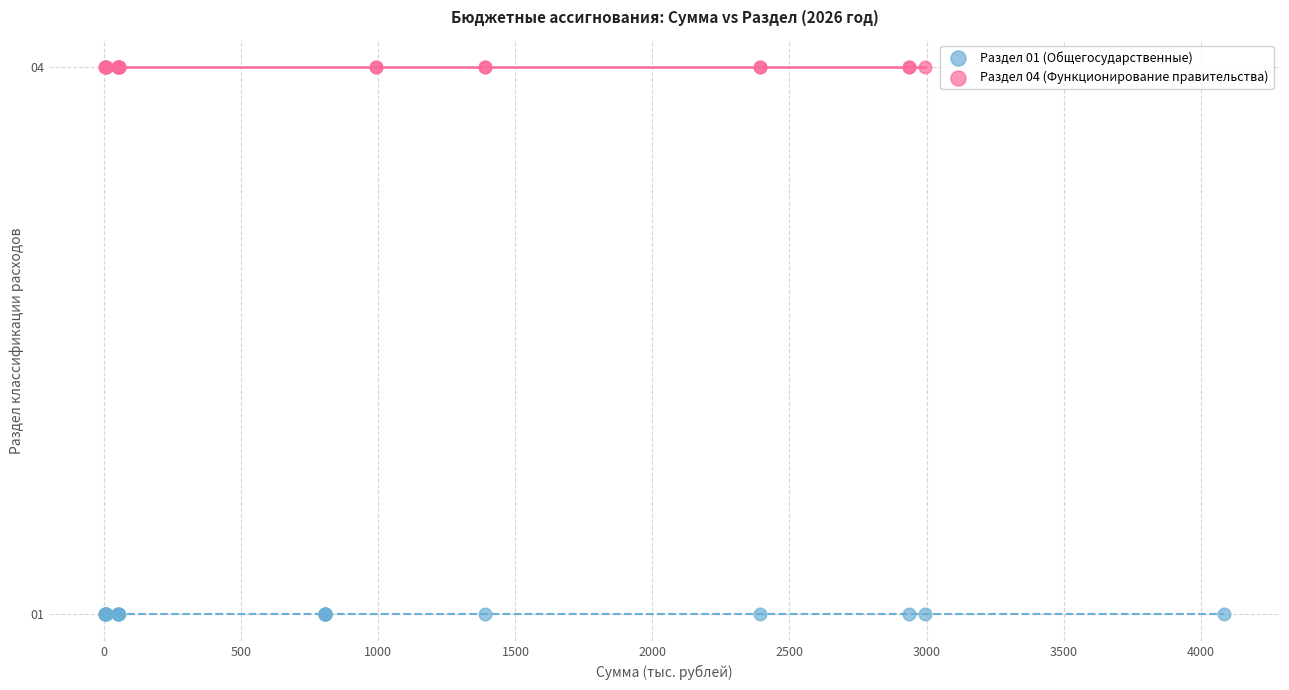

Which series reaches the minimum Y coordinate?

Раздел 01 (Общегосударственные)